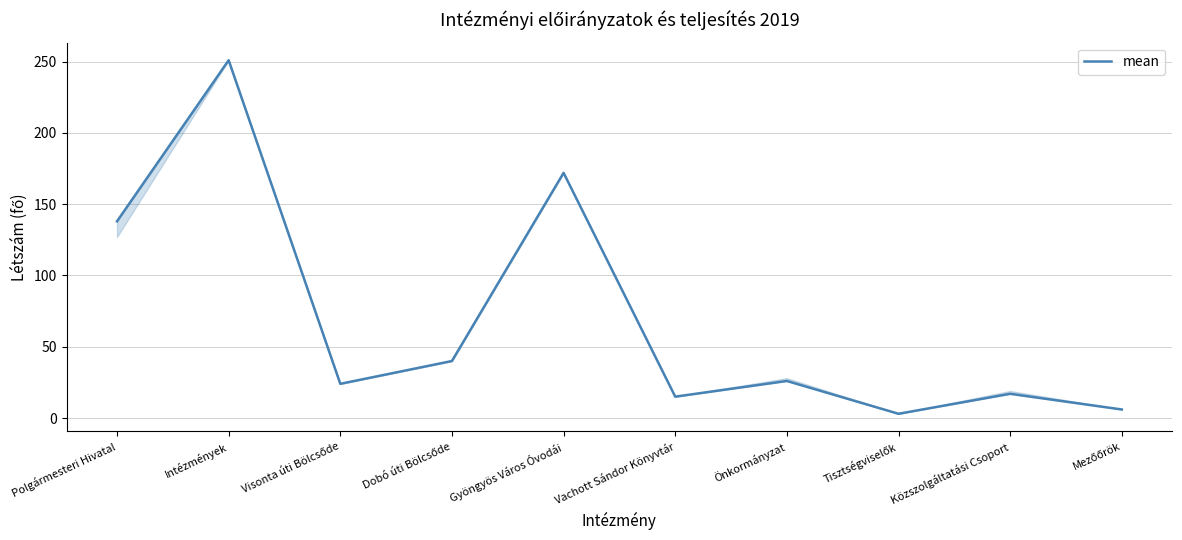

What position from the left is Gyöngyös Város Óvodái?

5